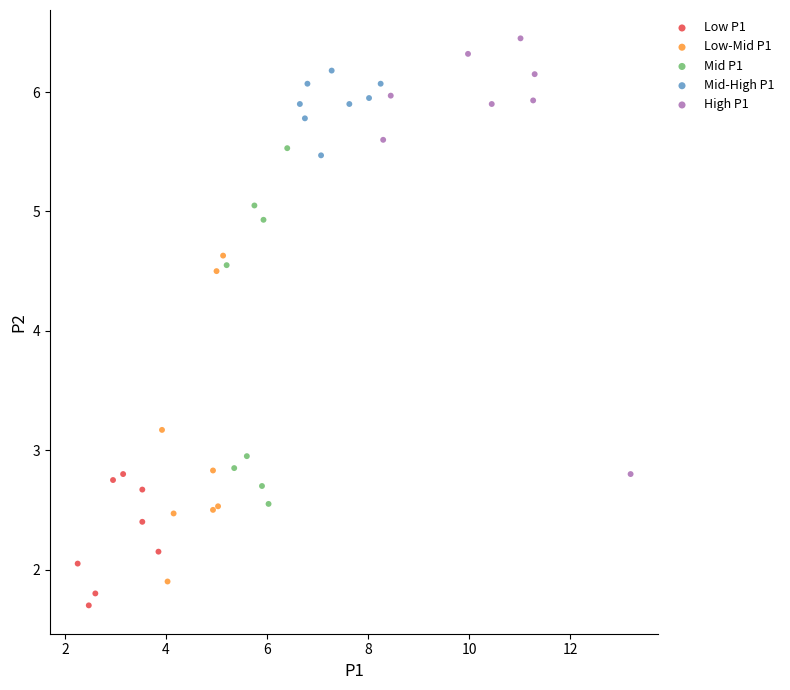

Which series contains the highest Y value?

High P1